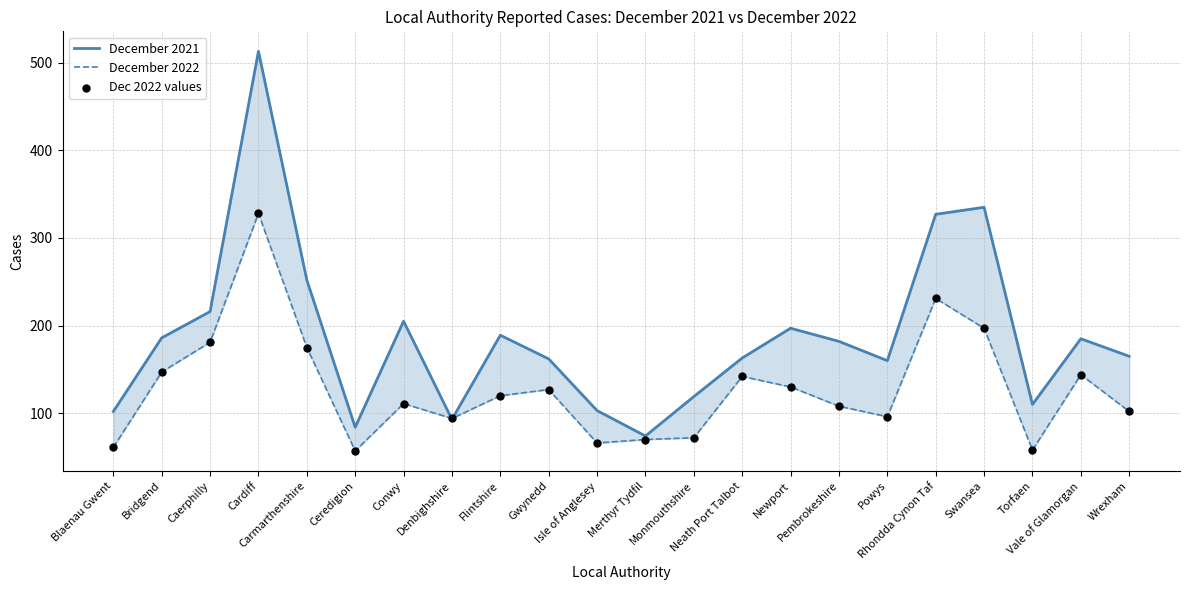

At how many categories does at least one series exceed 481?

1